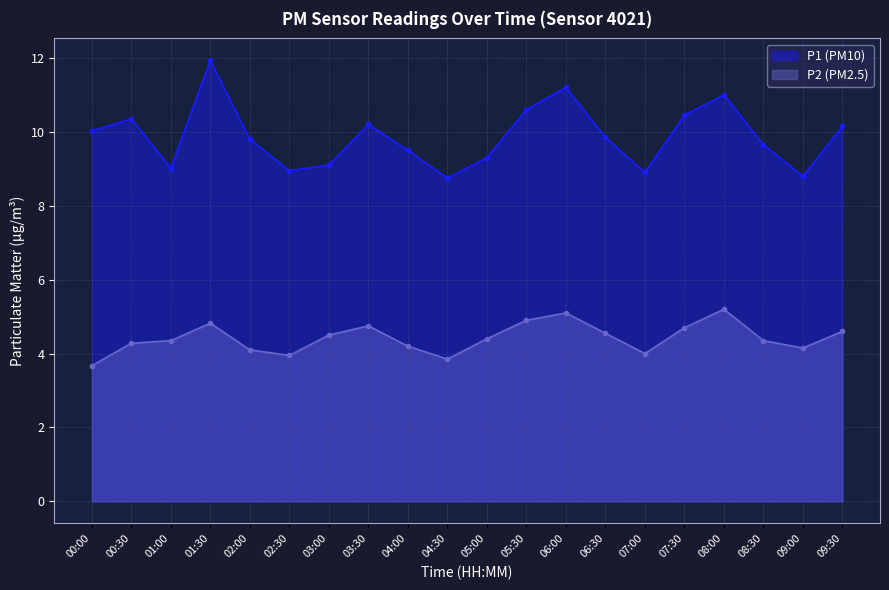

At which label does P2 first exceed 4?

00:30